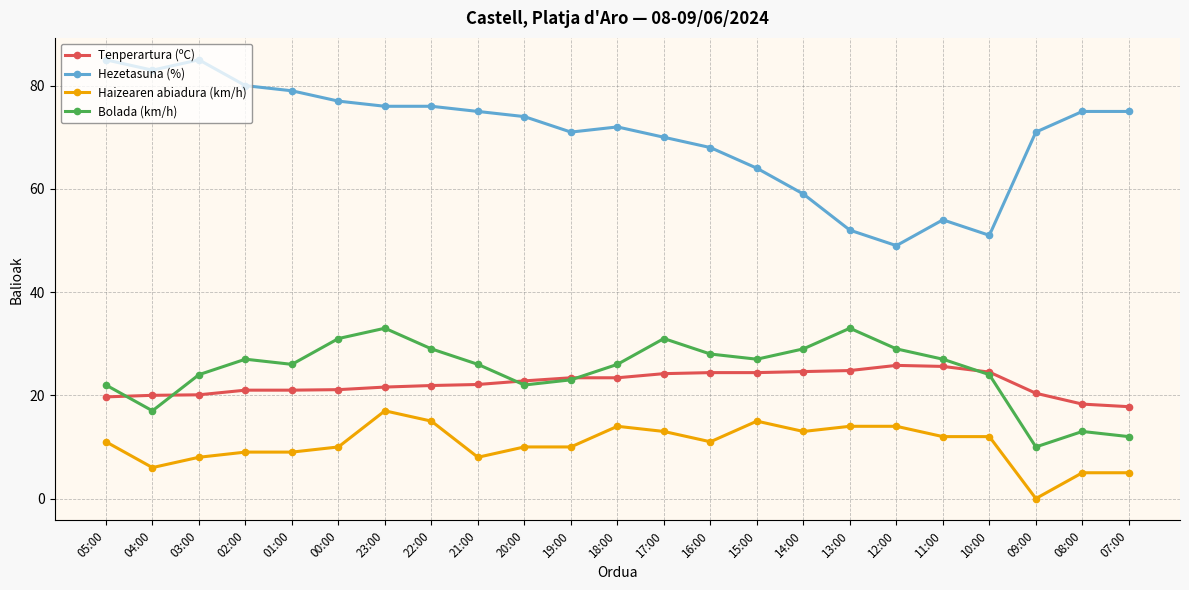

What is the minimum value for Tenperartura (ºC)?

17.8